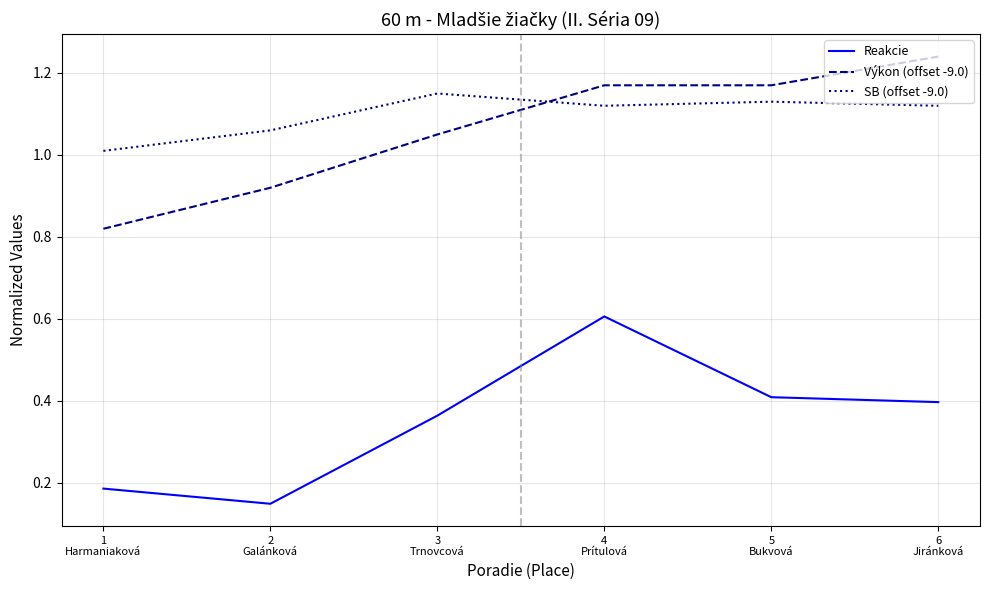

What is the maximum value for Reakcie?

0.6